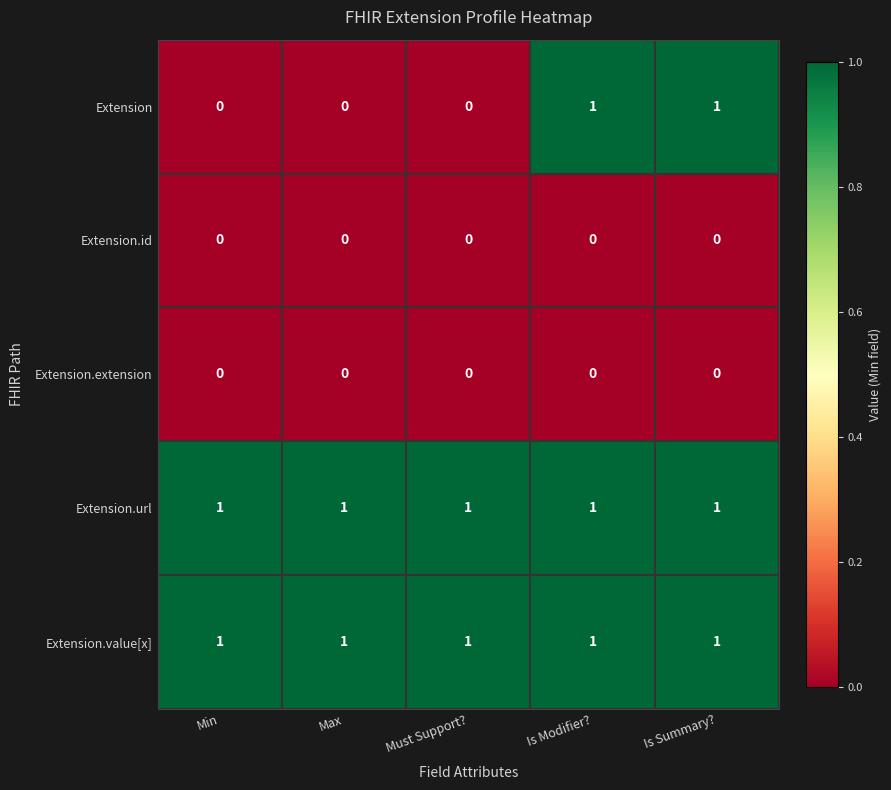

Is the value of Extension.id at Is Modifier? greater than the value of Extension.value[x] at Must Support??

No